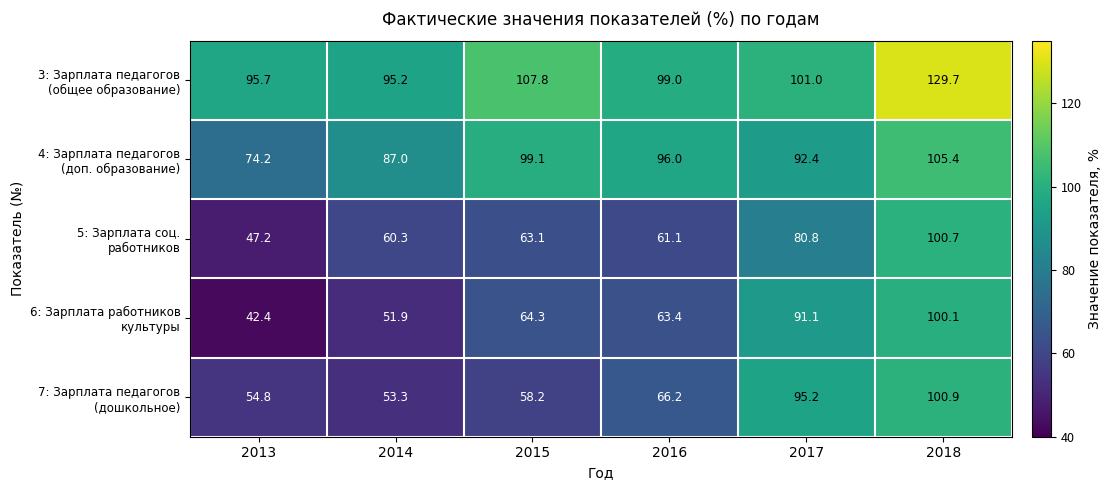

What is the spread (max minus min) of values at 2013?

53.3